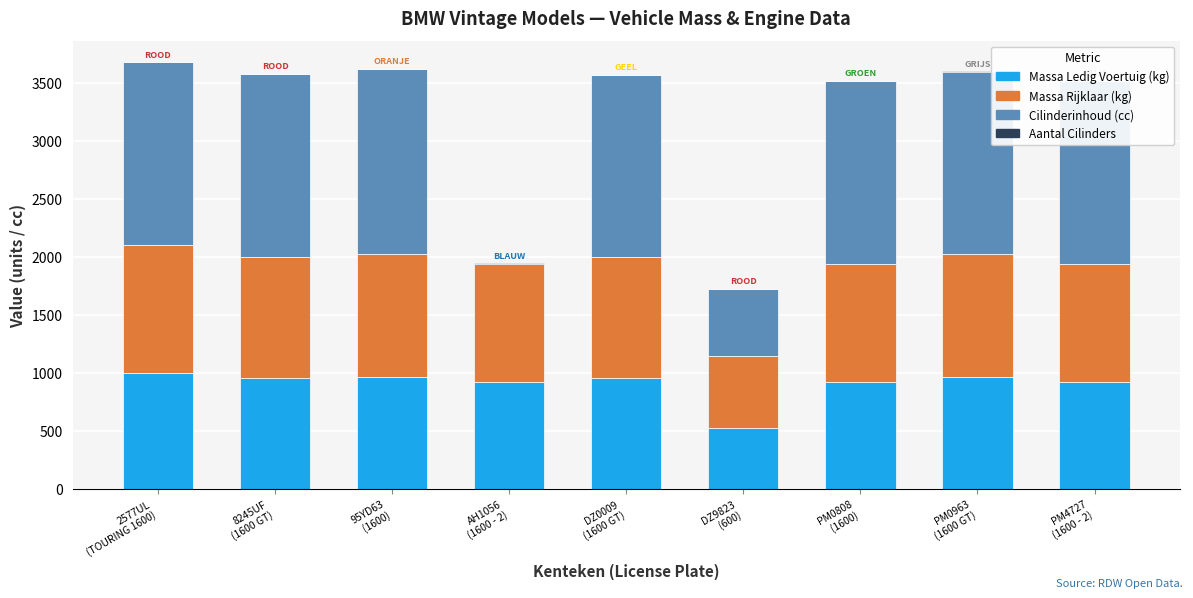

The massa_rijklaar series shows 1050 at 8245UF
(1600 GT). True or false?

True